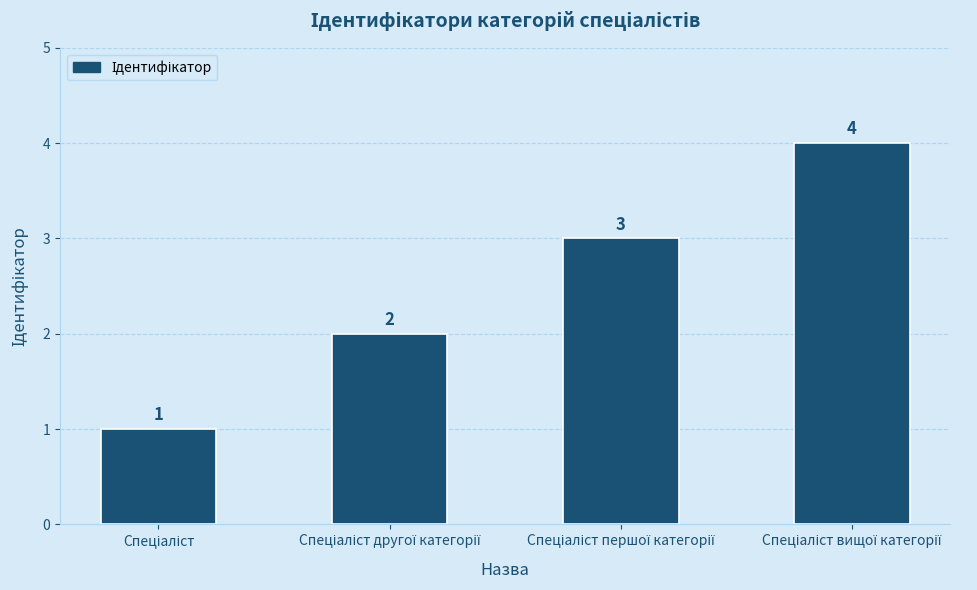

What is the maximum value shown in the chart?

4